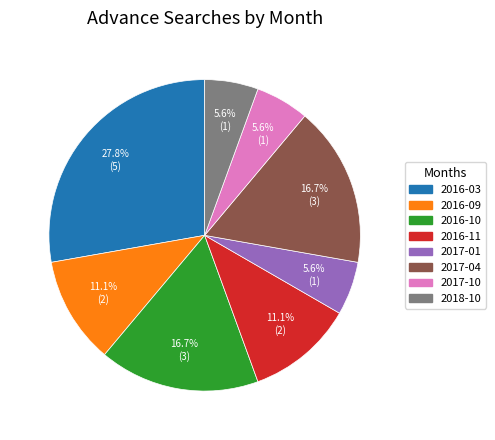

What percentage is NOT represented by 2017-10?

94.4%